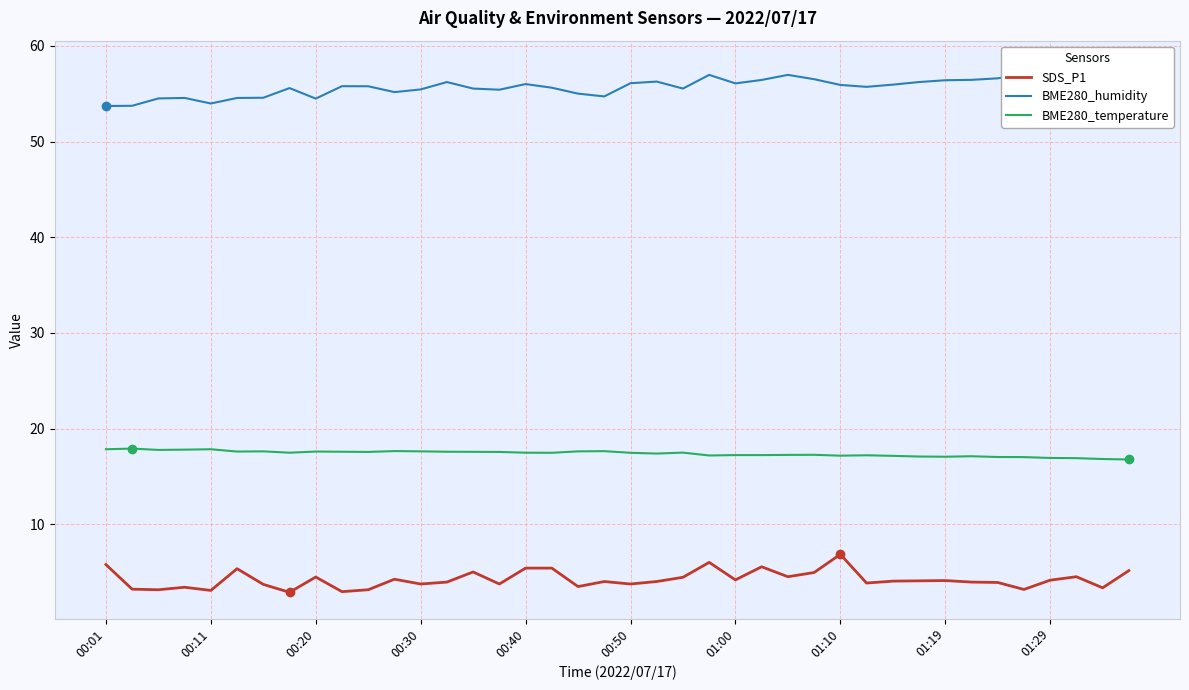

At which label does BME280_temperature first exceed 17?

00:01